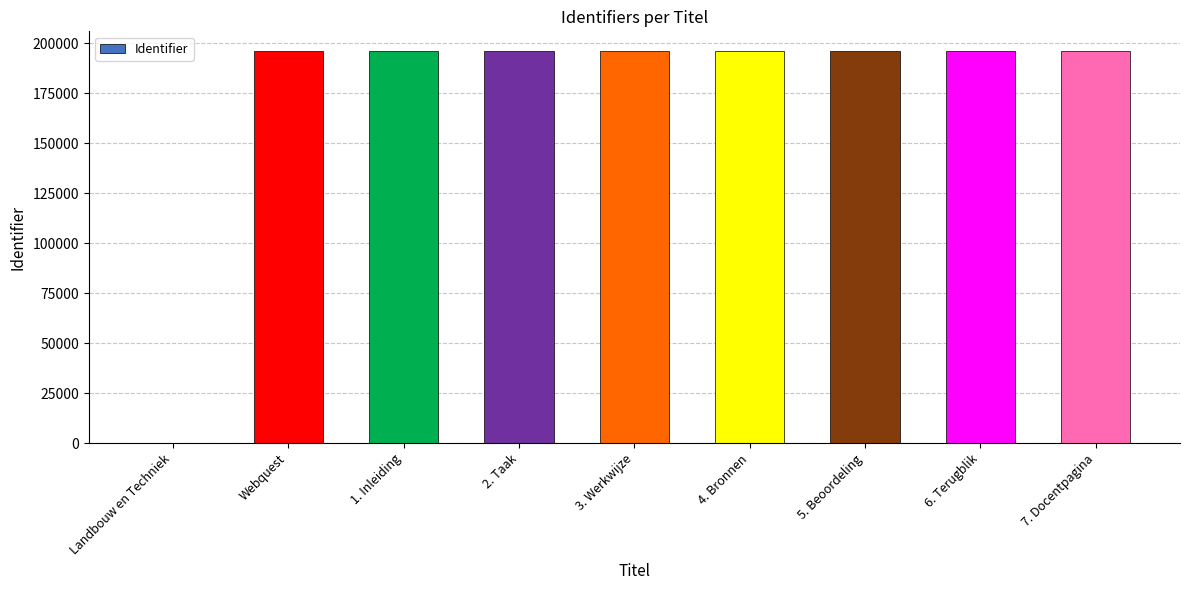

Is it true that the value at 6. Terugblik is 196200?

True